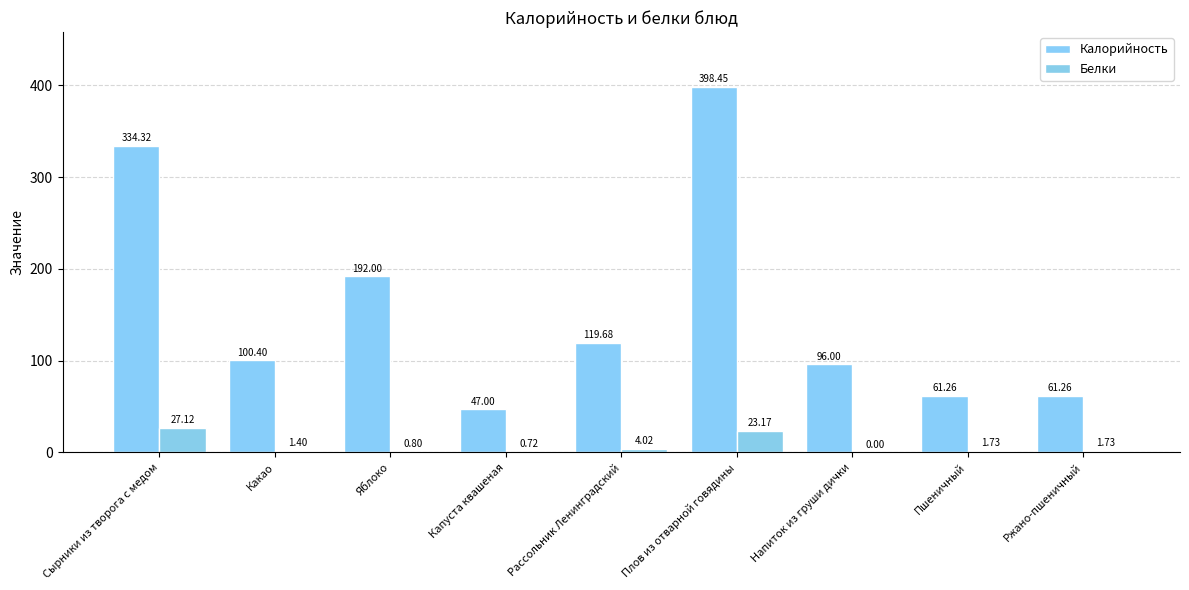

Which series has the largest total across all categories?

Калорийность